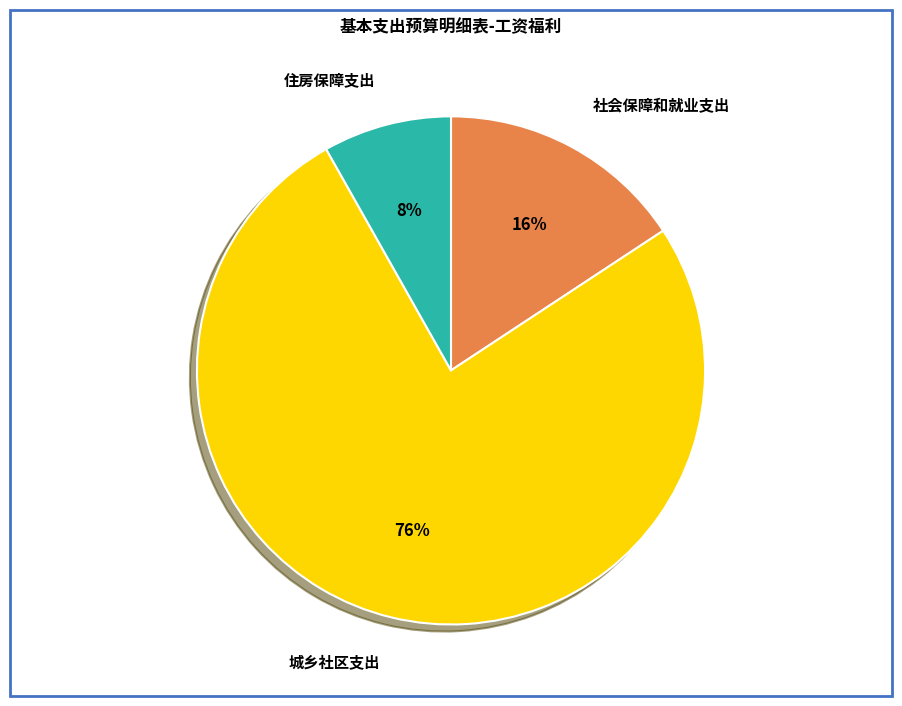

Is it true that 城乡社区支出 is 70% of the pie?

False